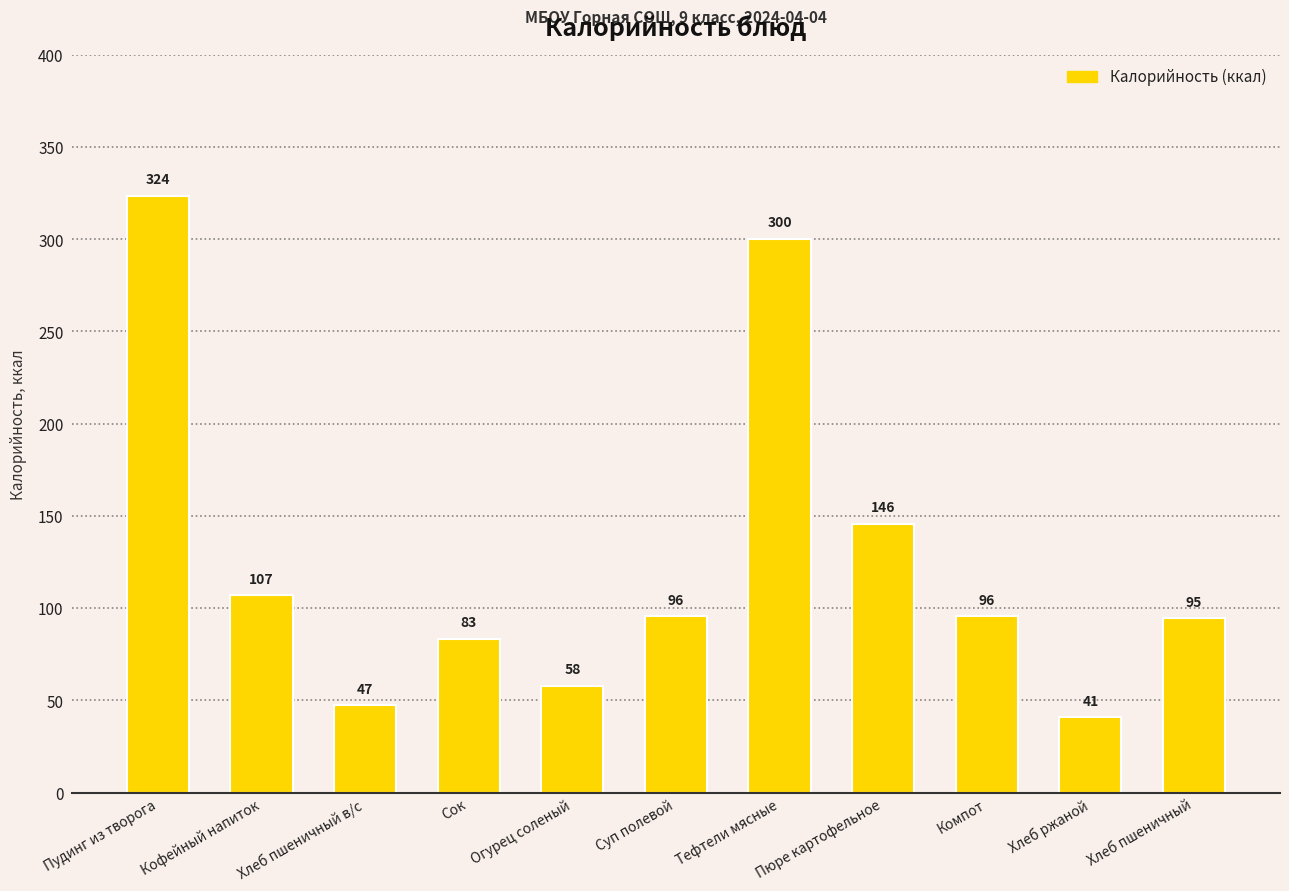

How many data points are less than 95?

5